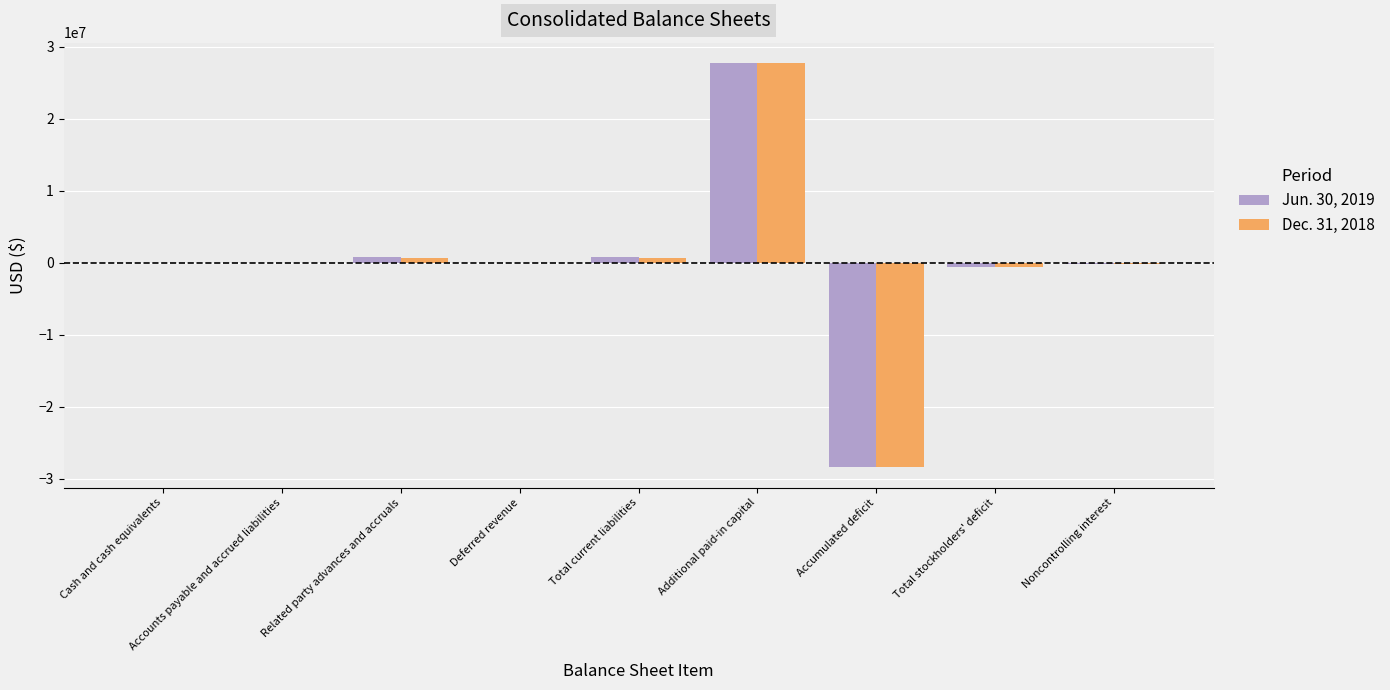

Does the chart contain stacked bars?

No